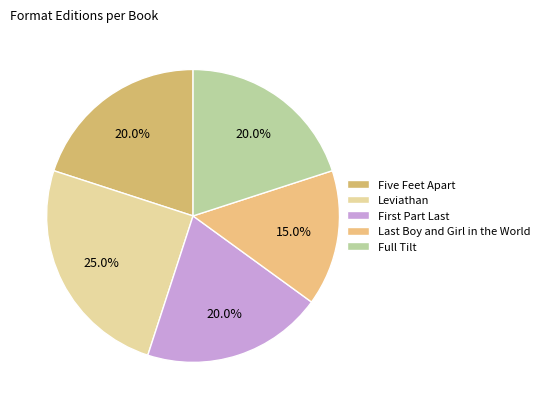

Does Five Feet Apart represent more than half of the total?

No